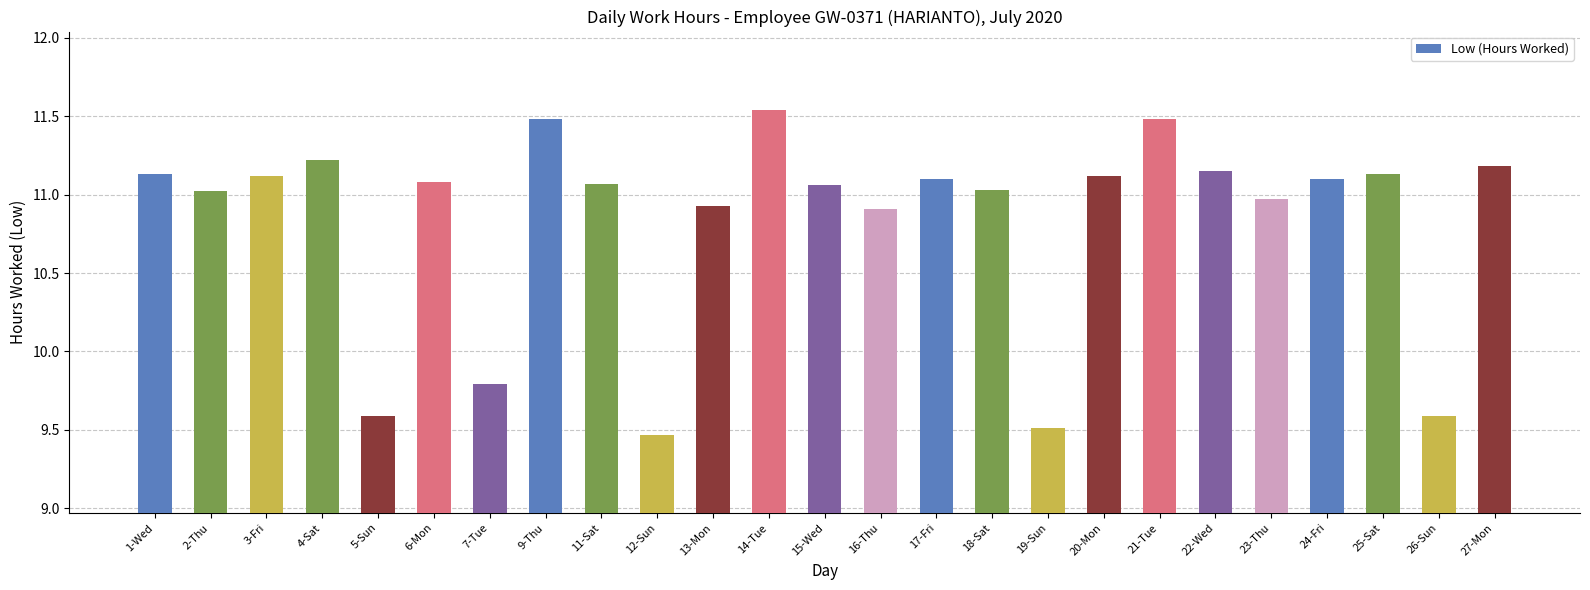

Which label corresponds to the largest value in the chart?

14-Tue